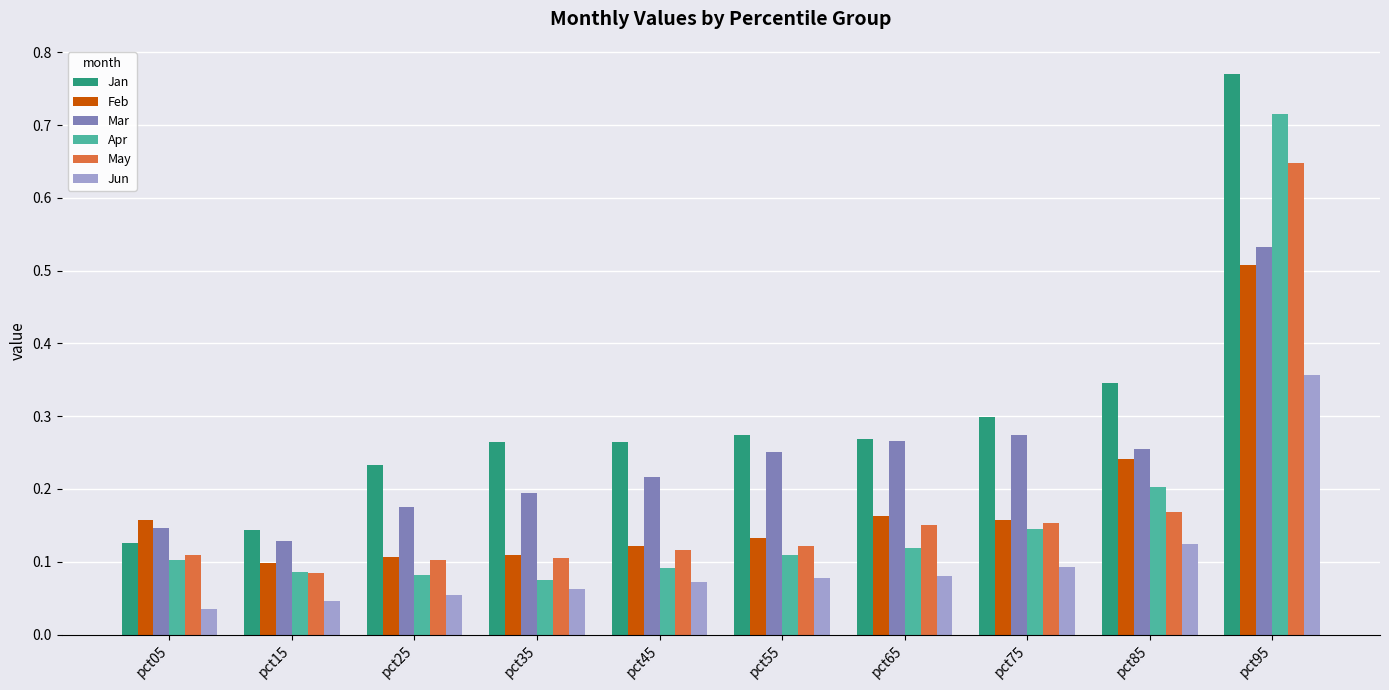

Which series has the largest total across all categories?

Jan